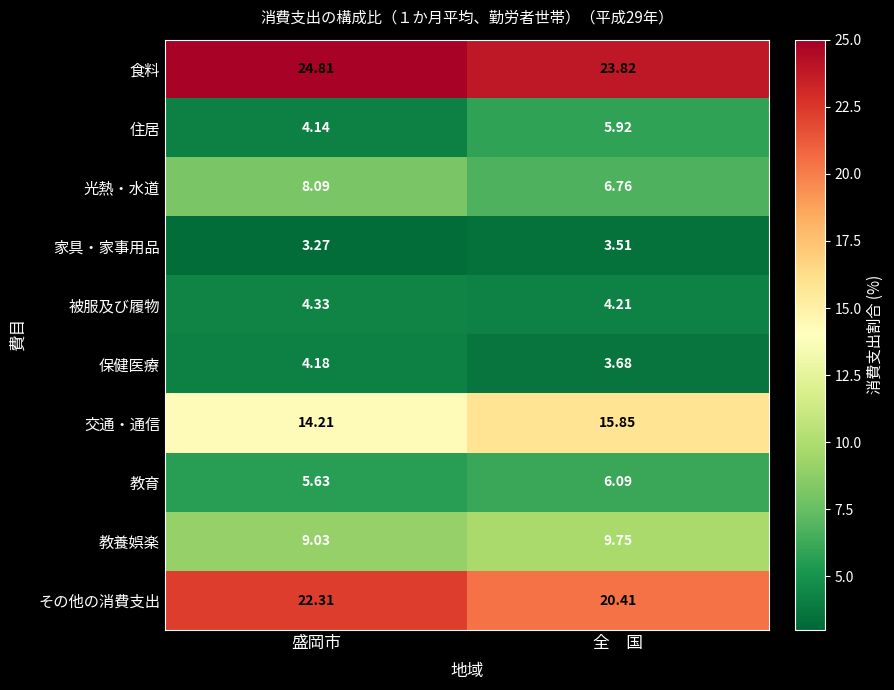

Which category has the highest value across all series?

盛岡市